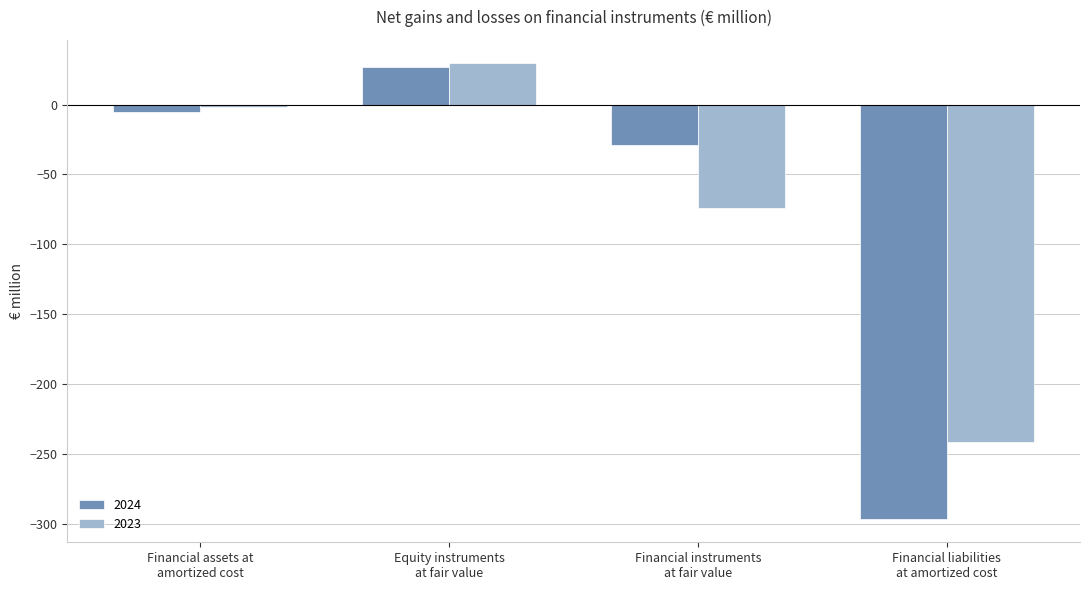

How many values in the 2023 series are below -2?

3